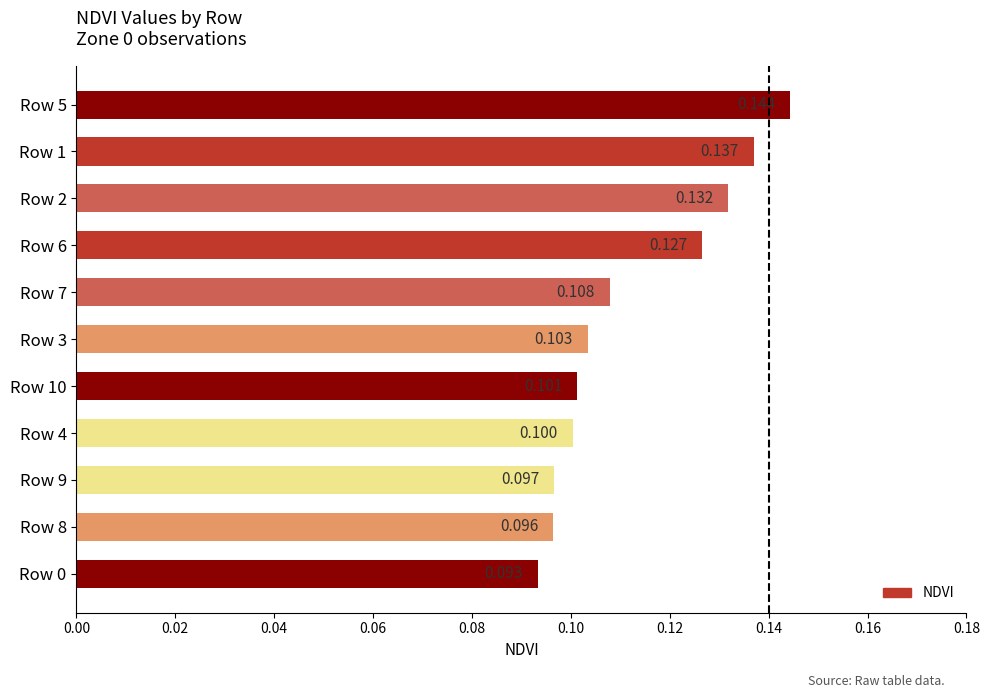

Does the chart contain any negative values?

No